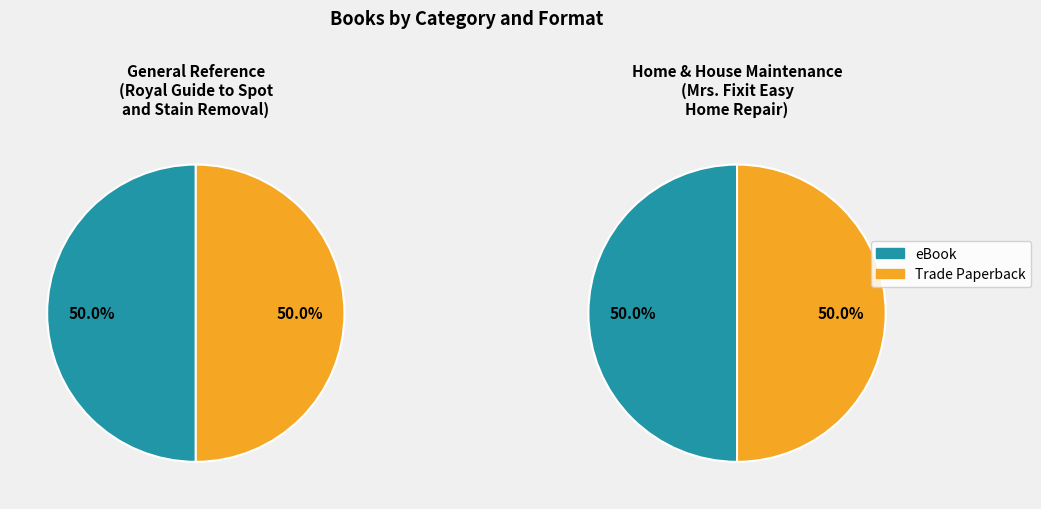

What is the change in value from Royal Guide to Spot and Stain Removal to Mrs. Fixit Easy Home Repair?

+65184